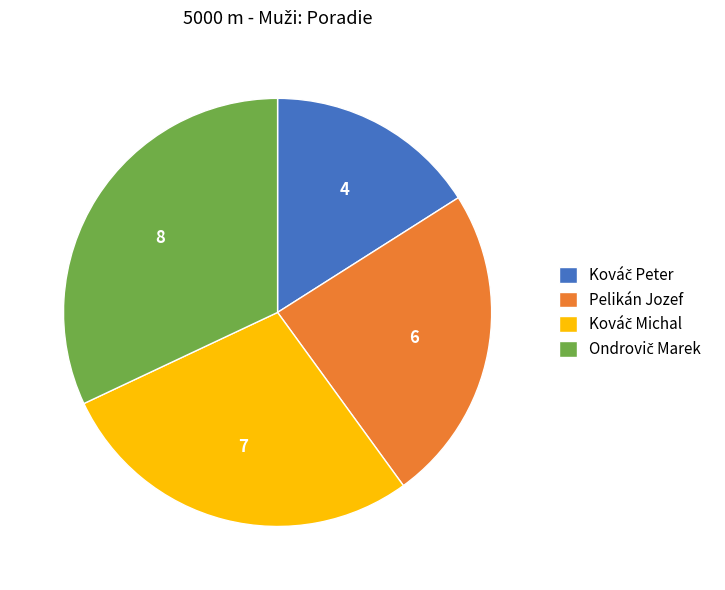

Does Pelikán Jozef account for over 50% of the chart?

No